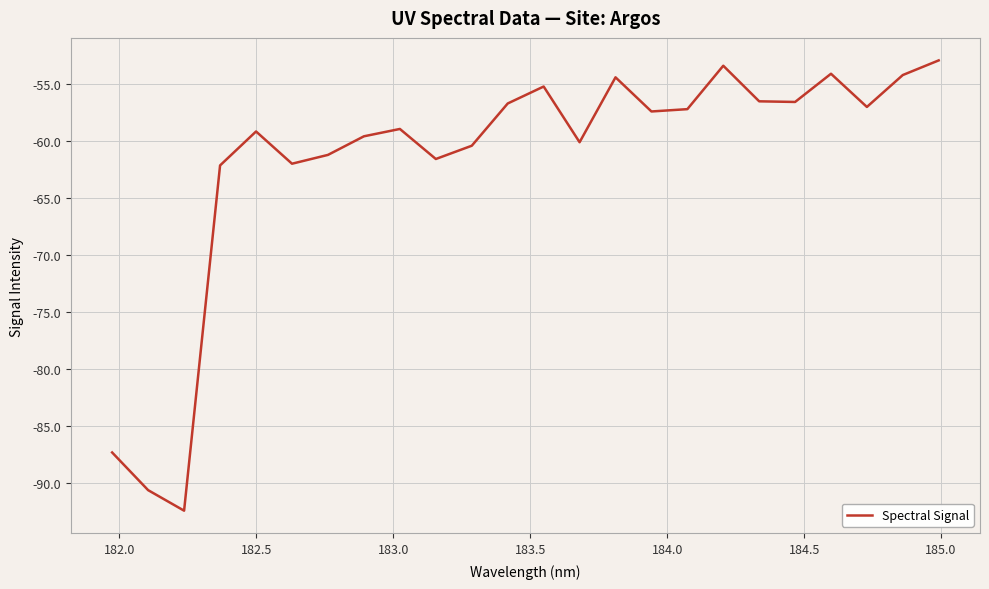

What is the minimum value shown in the chart?

-92.4